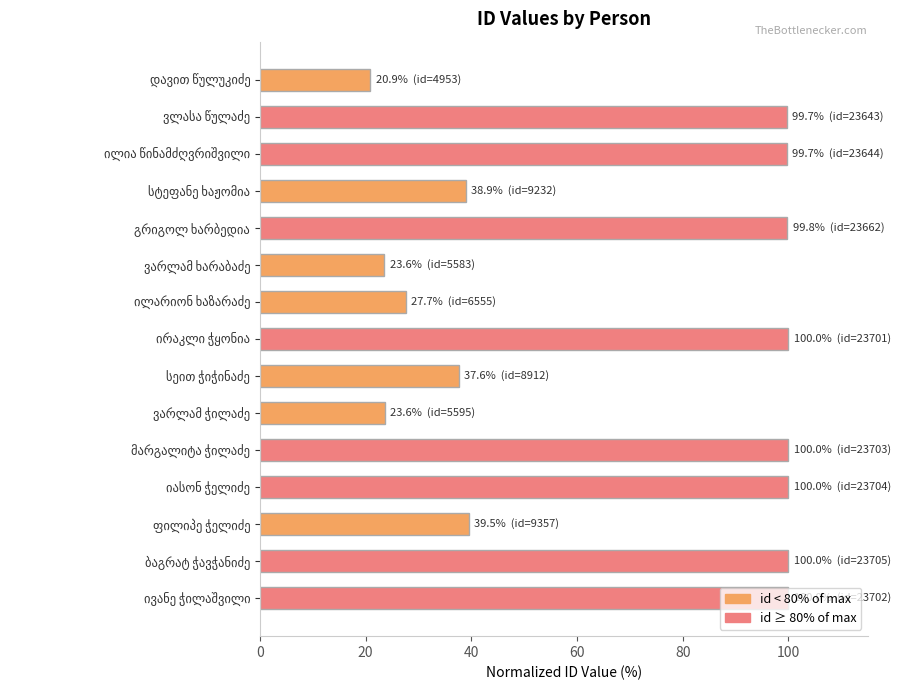

What is the greatest value displayed?

100.0